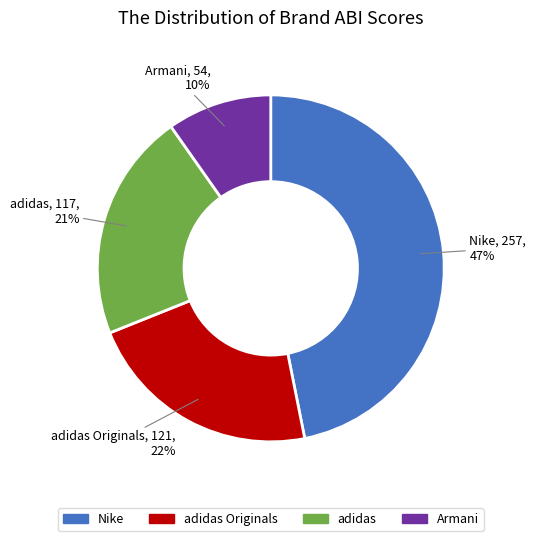

What percentage is the Armani slice, to the nearest percent?

10%